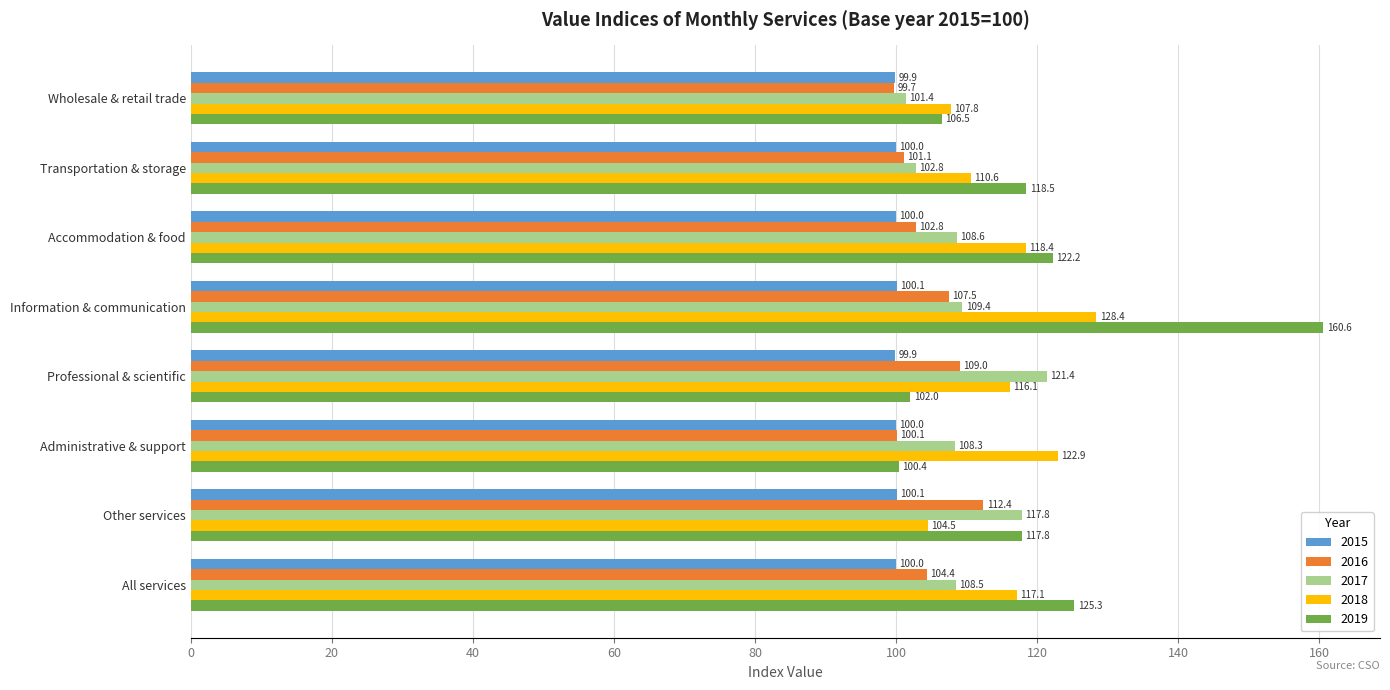

The value of 2017 at Information & communication is 109.4. True or false?

True